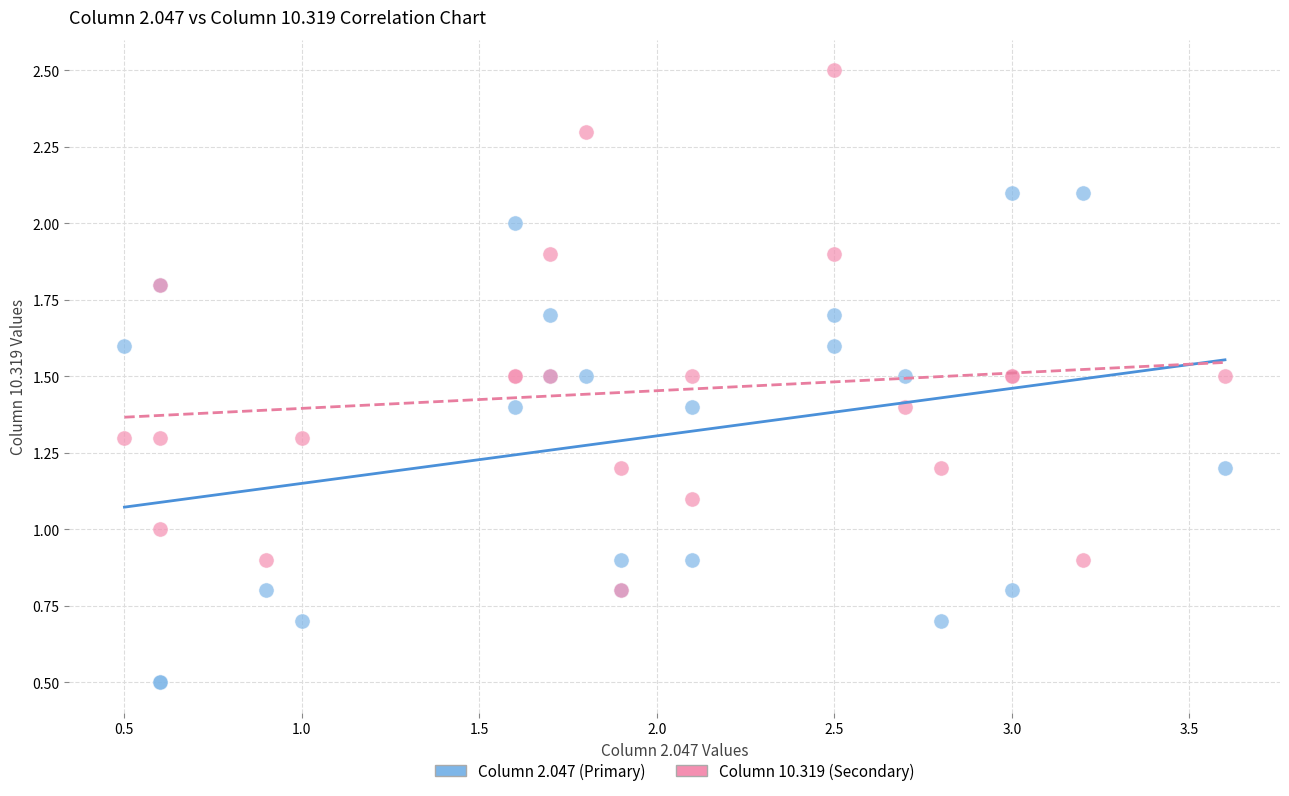

Which series contains the highest Y value?

Column 10.319 (Secondary)